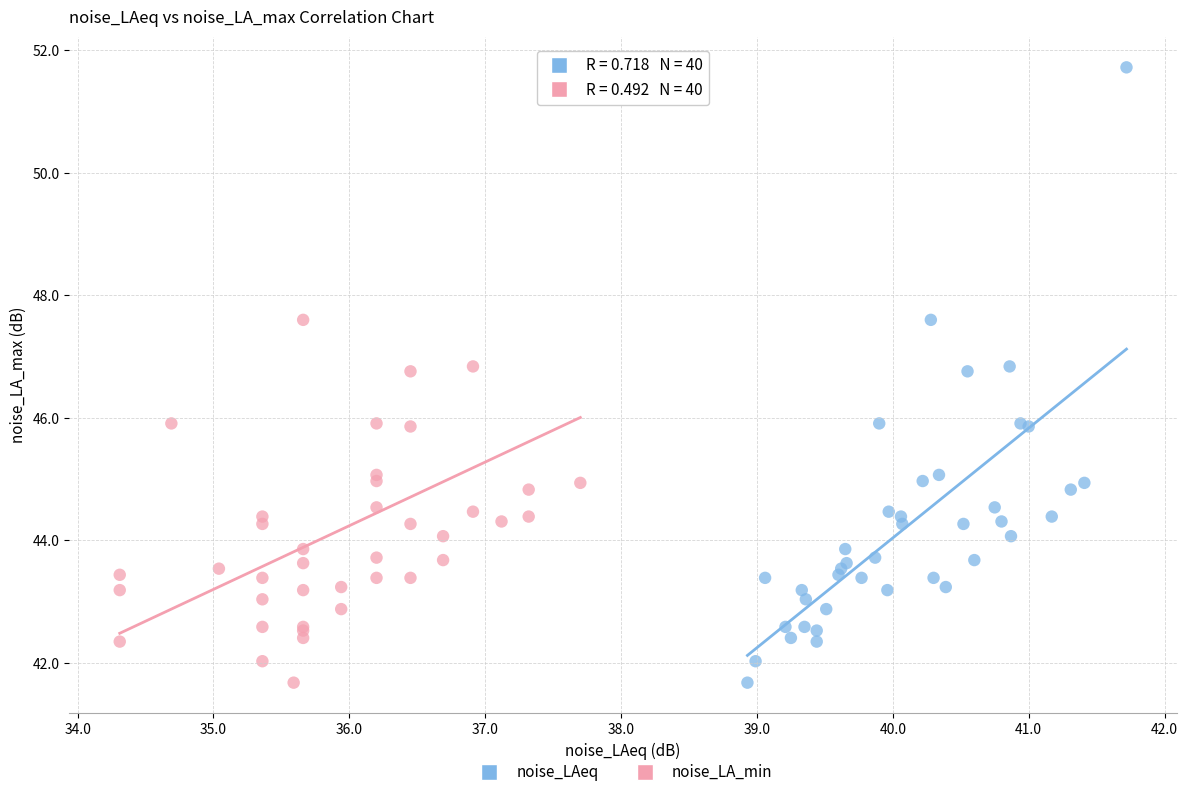

What are all the series names shown in the legend?

noise_LAeq, noise_LA_min